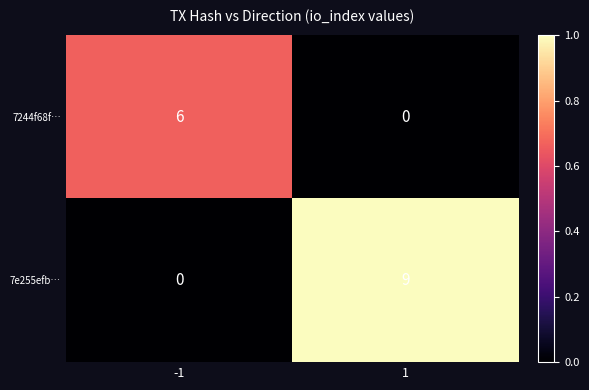

Rank the series at 1 from highest to lowest value.

7e255efb…, 7244f68f…